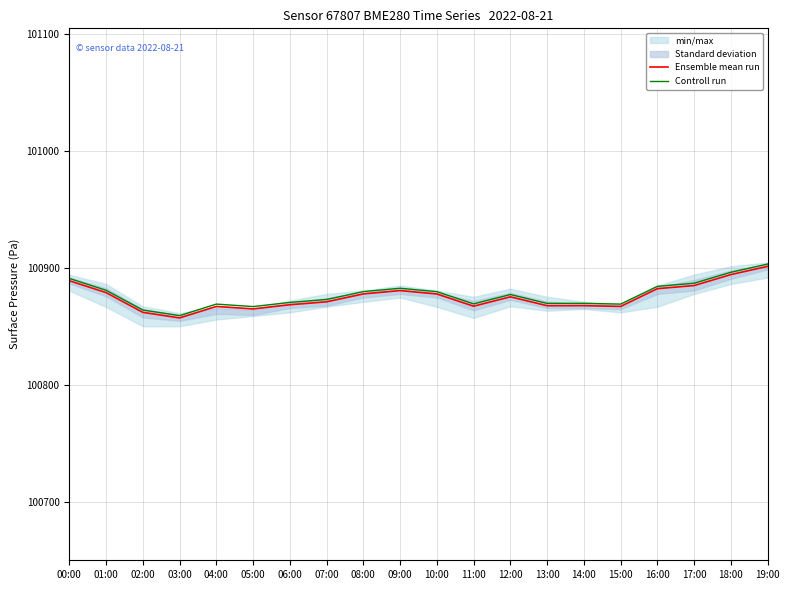

What is the label of the 20th point from the right?

00:00